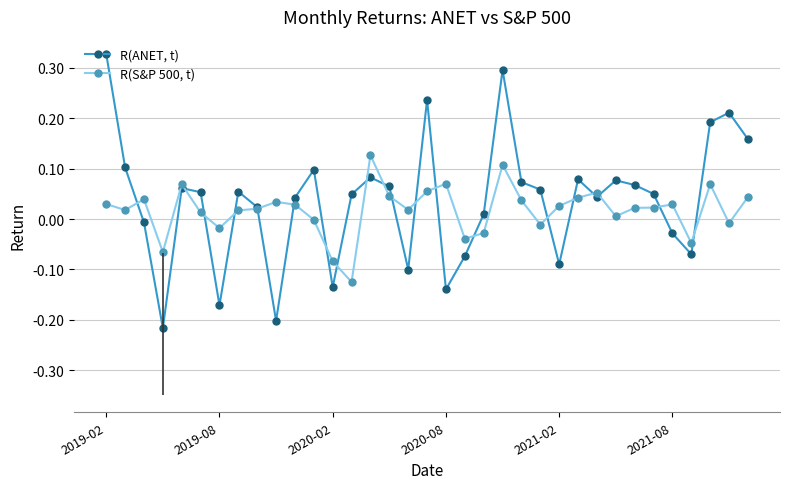

How many times do R(S&P 500, t) and R(ANET, t) cross each other?

20